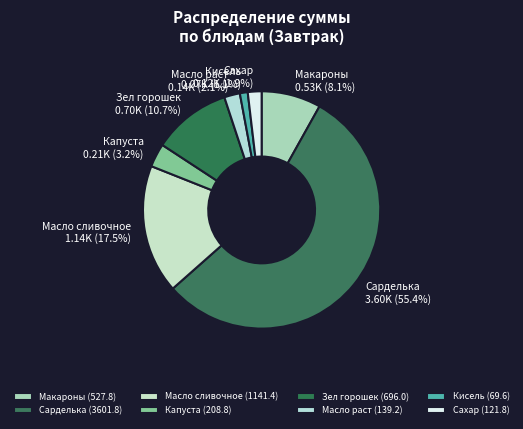

Is there a majority slice in this chart?

Yes